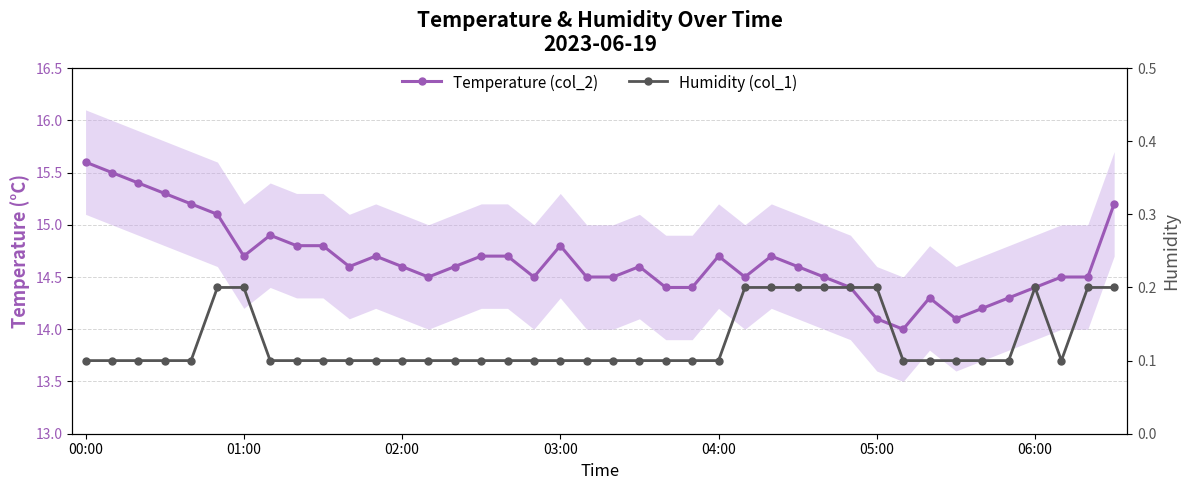

At which category is the sum across all series the highest?

00:00